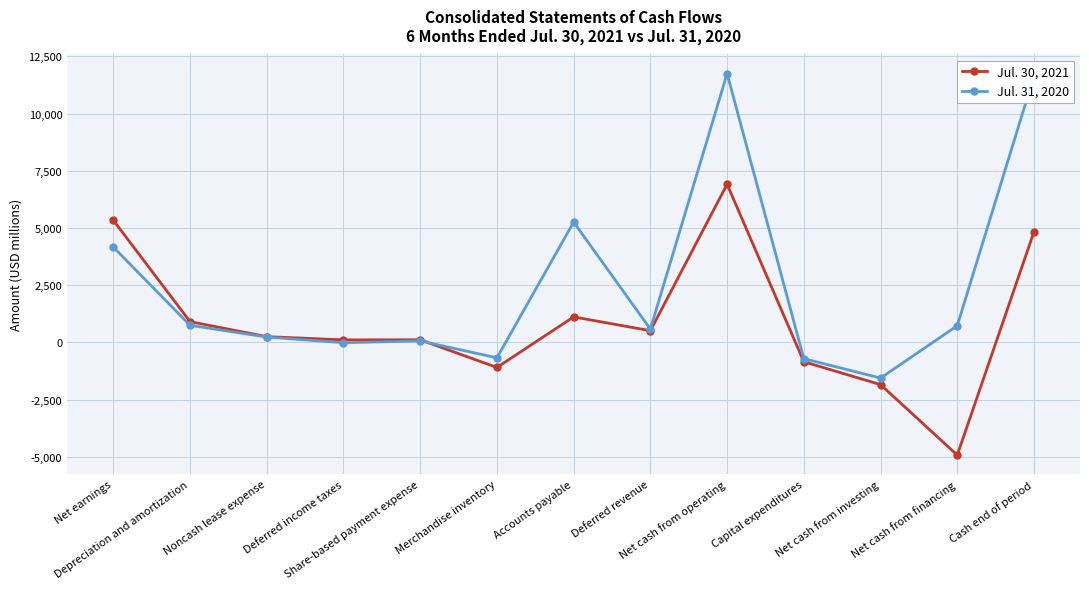

Which series has the widest spread of values?

Jul. 31, 2020